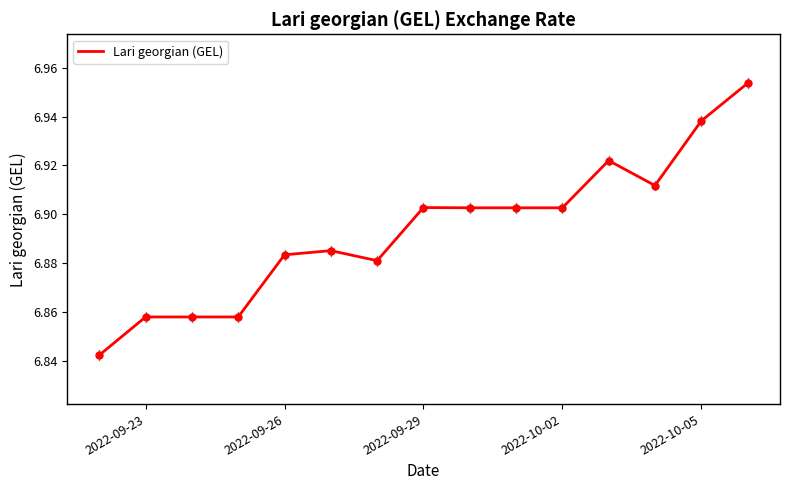

The chart shows a value of 10.5 at 2022-09-26. True or false?

False